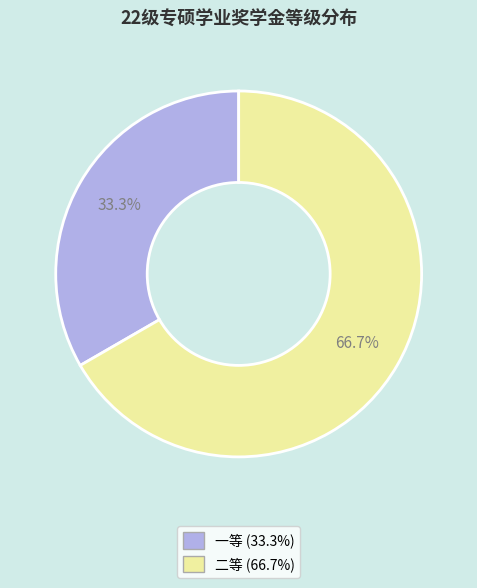

What is the majority slice?

二等